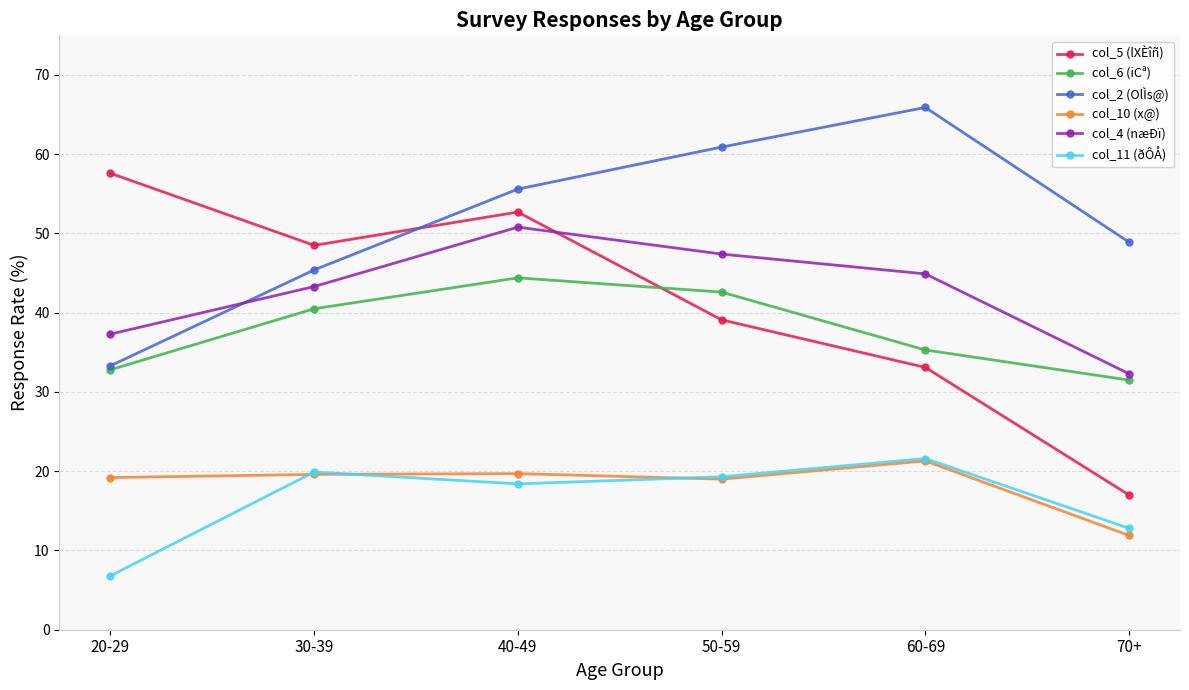

What is the spread (max minus min) of values at 60-69?

44.6